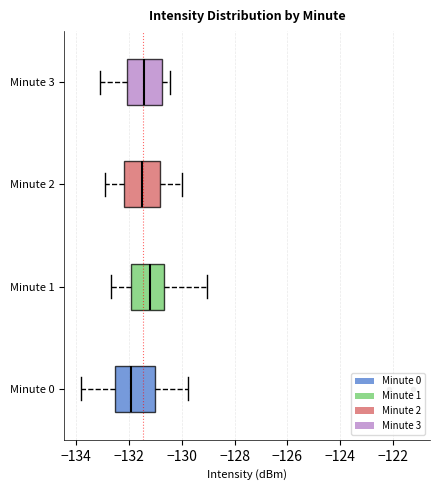

Reading bottom to top, transcribe this box plot: for each box, give where its median line is, the range the box spans, and where its two whiskers end, as read against the x-axis. The values are not printed on the chart, so give them approximately, as read against the axis.

Minute 0: median -132.0, box -132.6 to -131.0, whiskers -133.8 to -129.8
Minute 1: median -131.2, box -132.0 to -130.6, whiskers -132.6 to -129.0
Minute 2: median -131.6, box -132.2 to -130.8, whiskers -133.0 to -130.0
Minute 3: median -131.4, box -132.0 to -130.8, whiskers -133.0 to -130.4